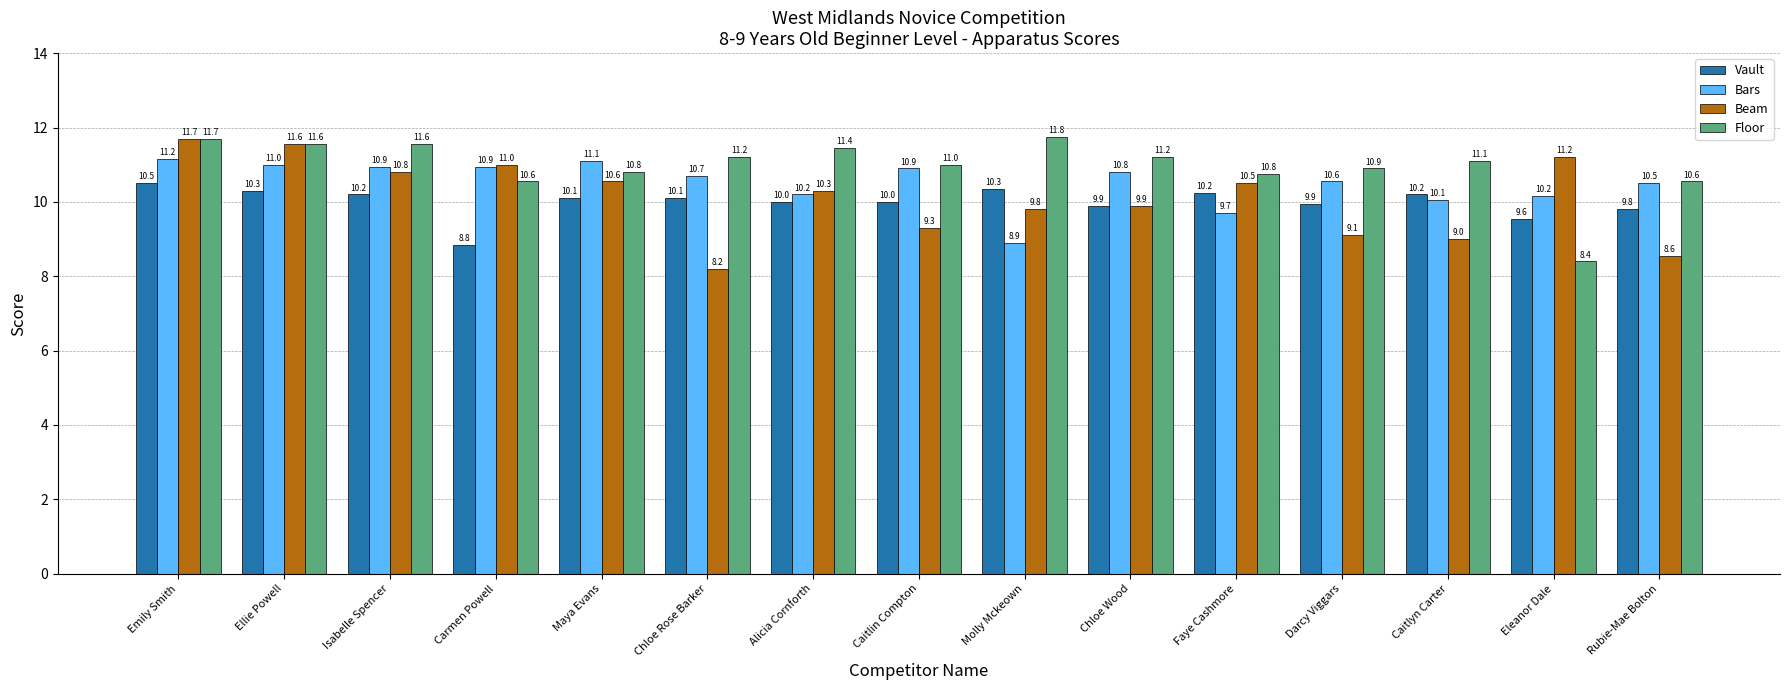

At which label does Floor first exceed 11?

Emily Smith